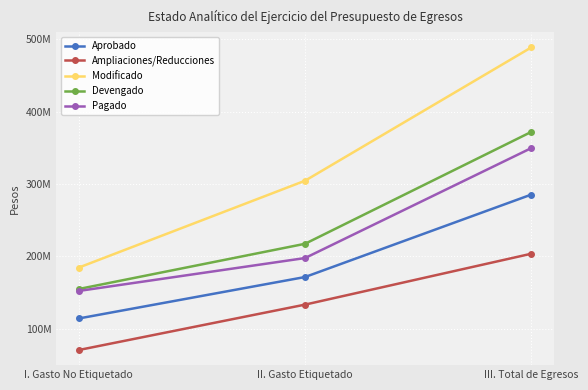

Which series has the widest spread of values?

Modificado